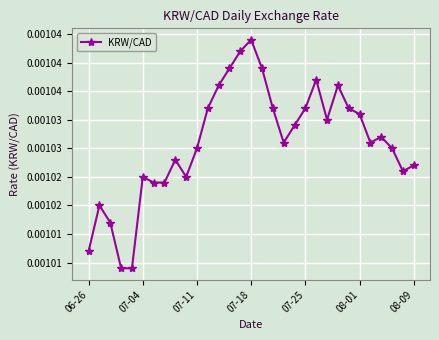

Is this an area chart (filled region under the line)?

No